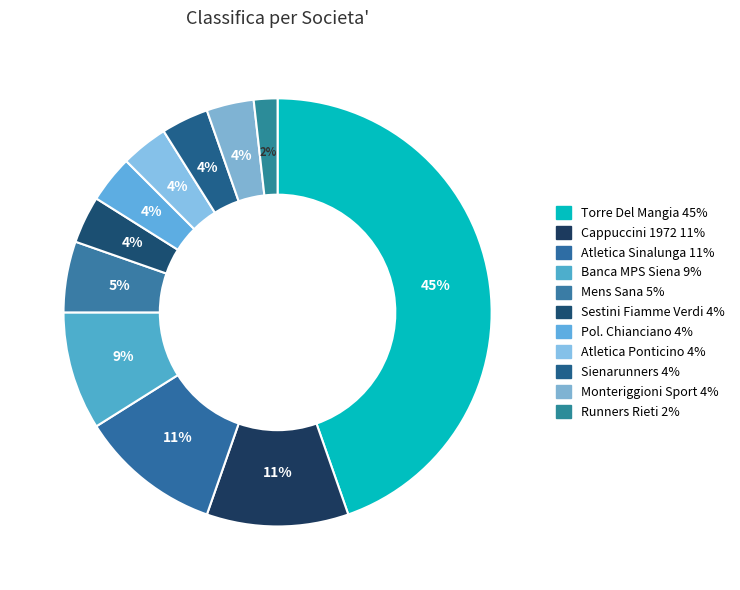

To the nearest percent, what is the difference between the largest and smallest slice percentages?

43%